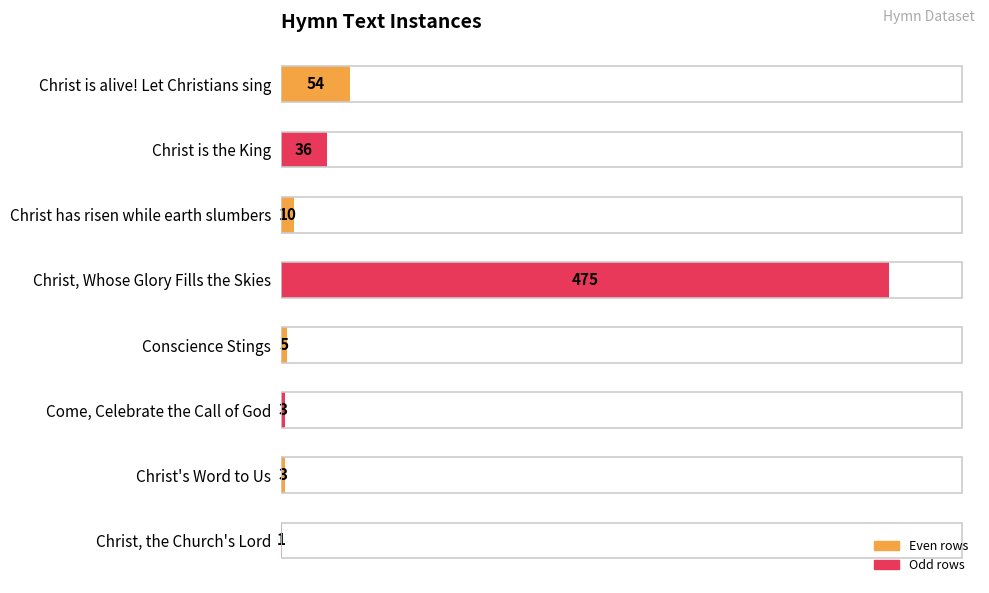

What is the sum of all values?

587